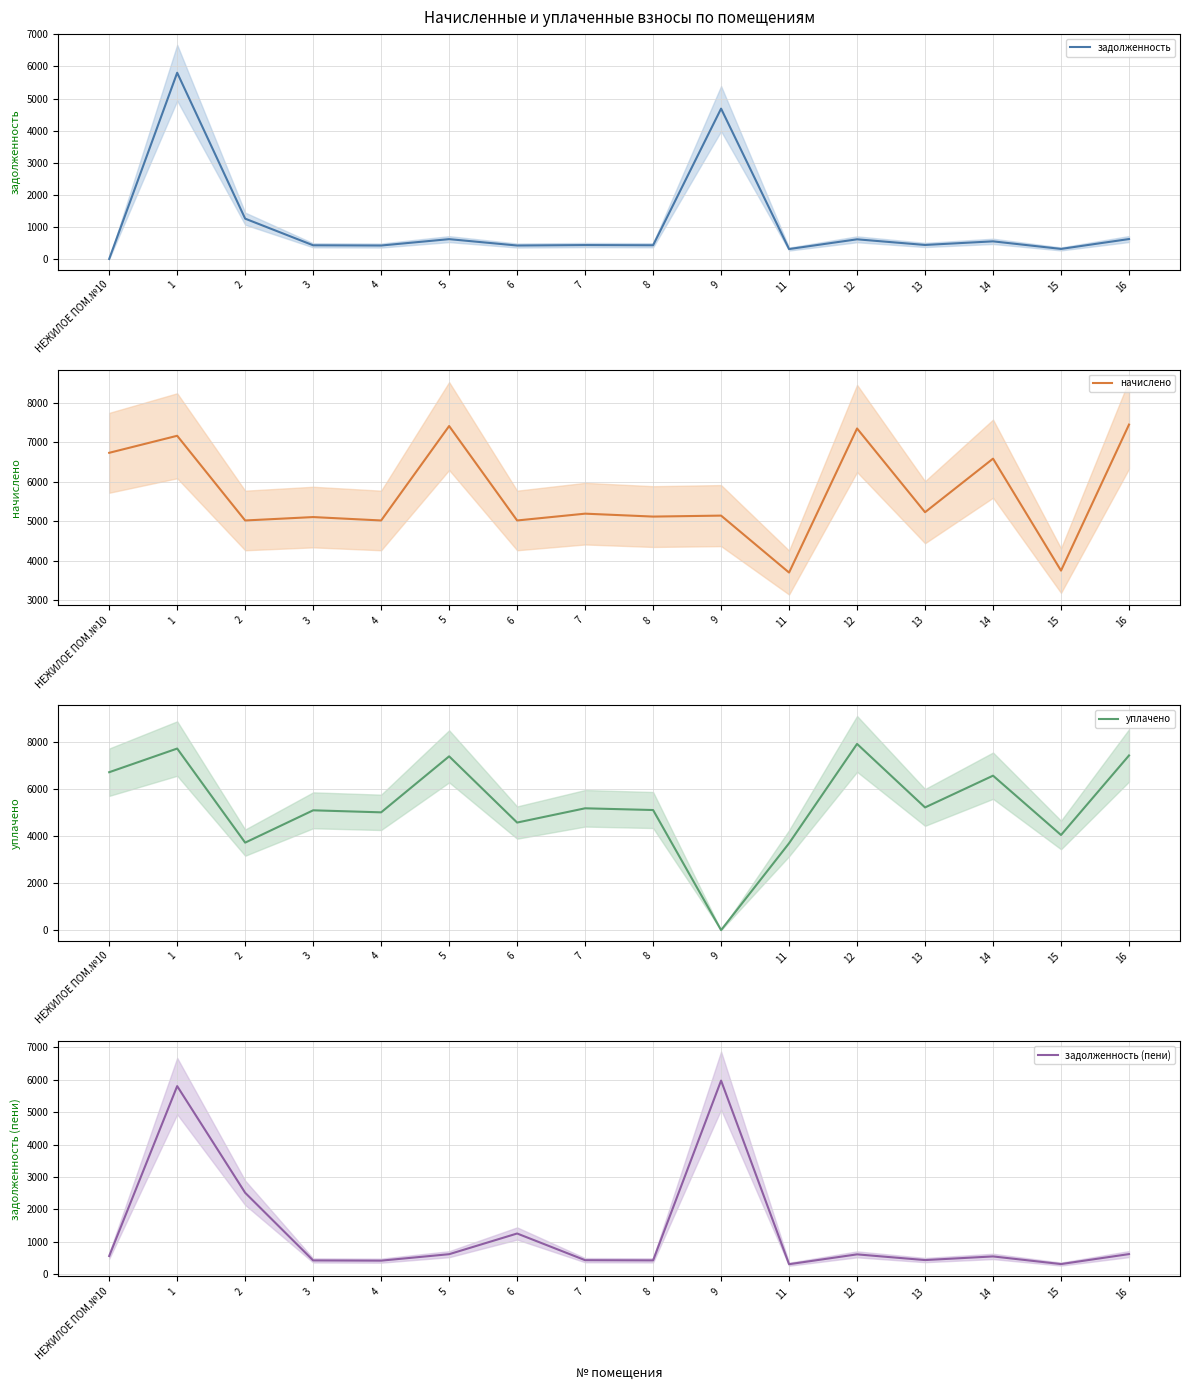

What position from the left is 6?

7